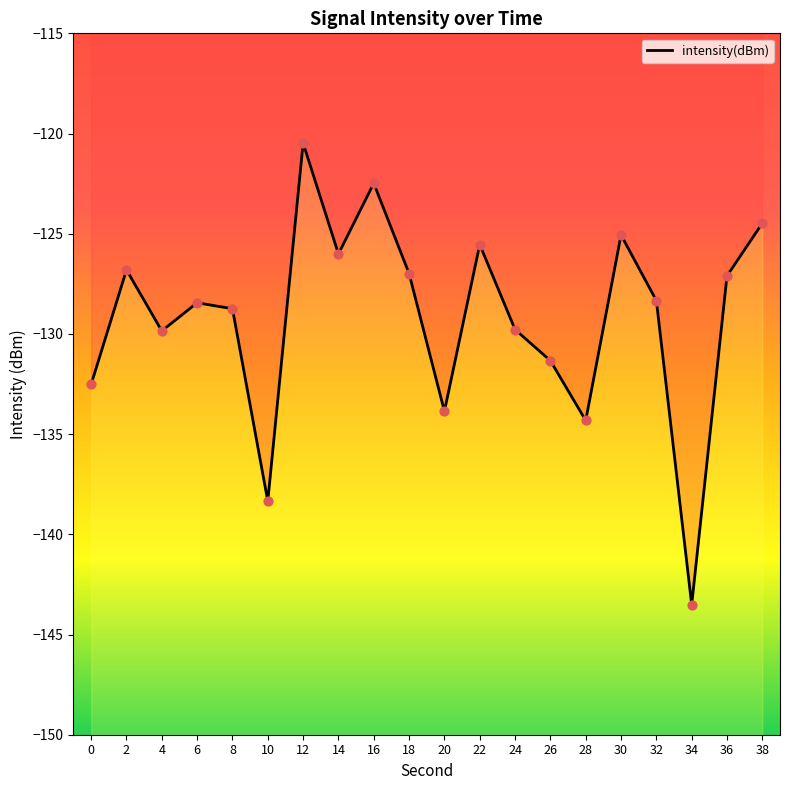

What is the change in value from 0 to 38?

+8.0